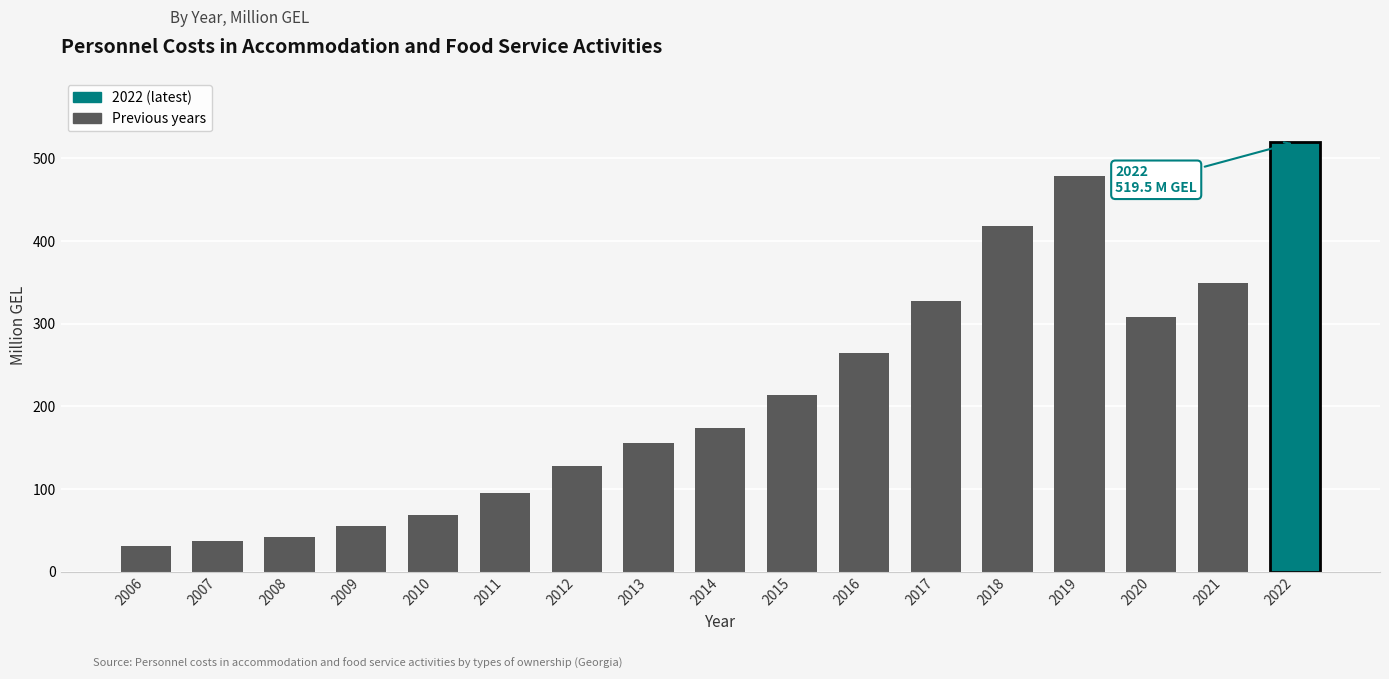

Reading left to right, list all the values displayed in this chart.

31.0	36.5	41.8	55.5	69.0	95.1	127.4	155.5	173.6	213.3	264.3	327.3	418.0	478.7	307.8	349.2	519.5